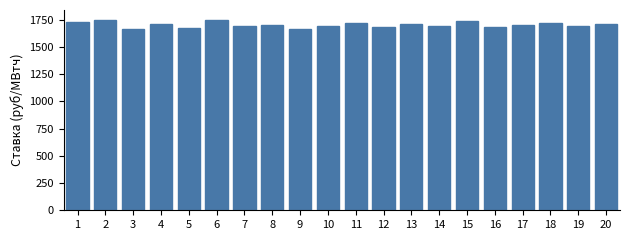

What is the difference between the values at 10 and 15?

39.9